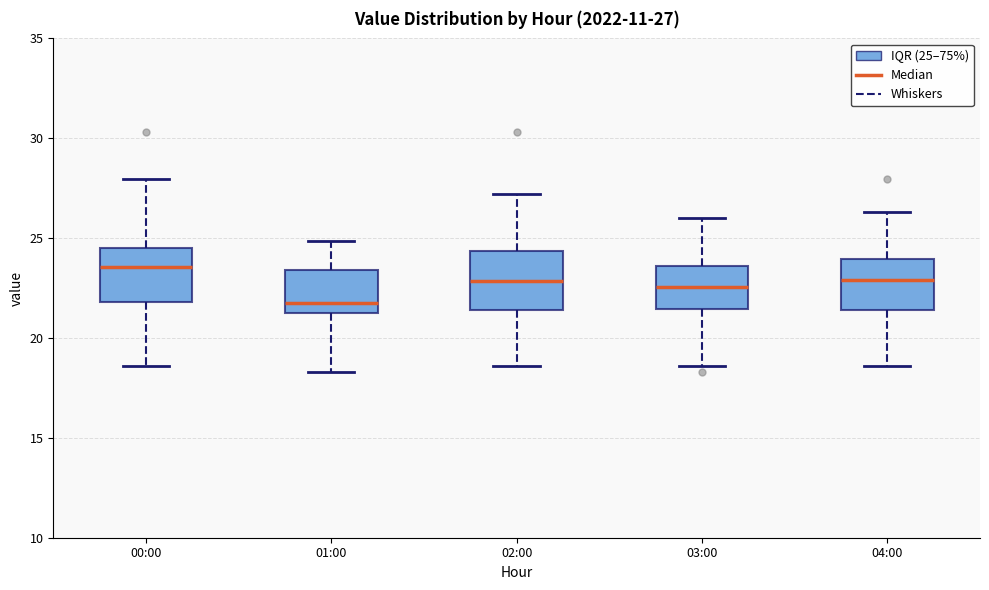

Which box's median line is the lowest?

01:00